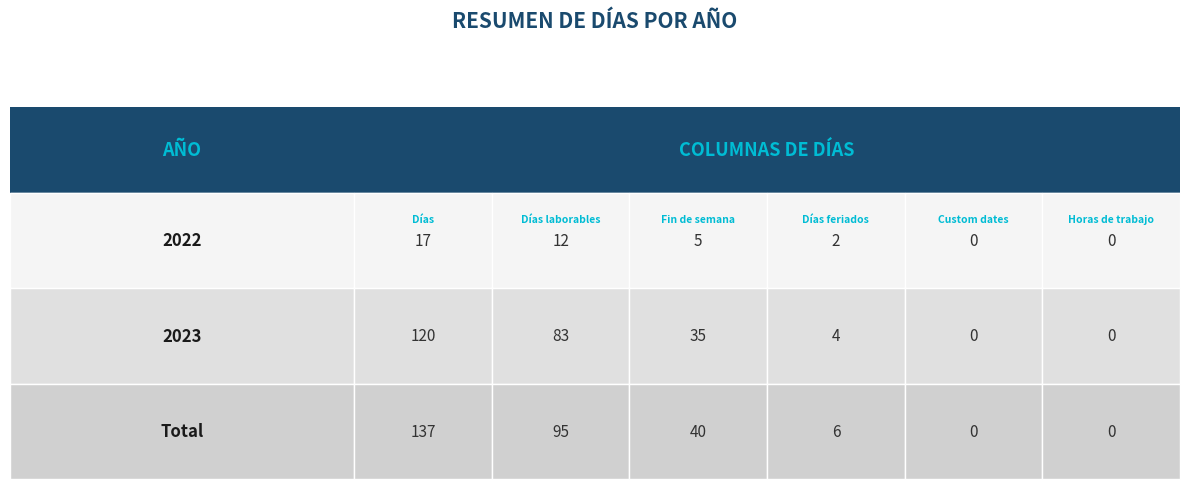

Where is 2023 nearest to the value 60?

Días laborables